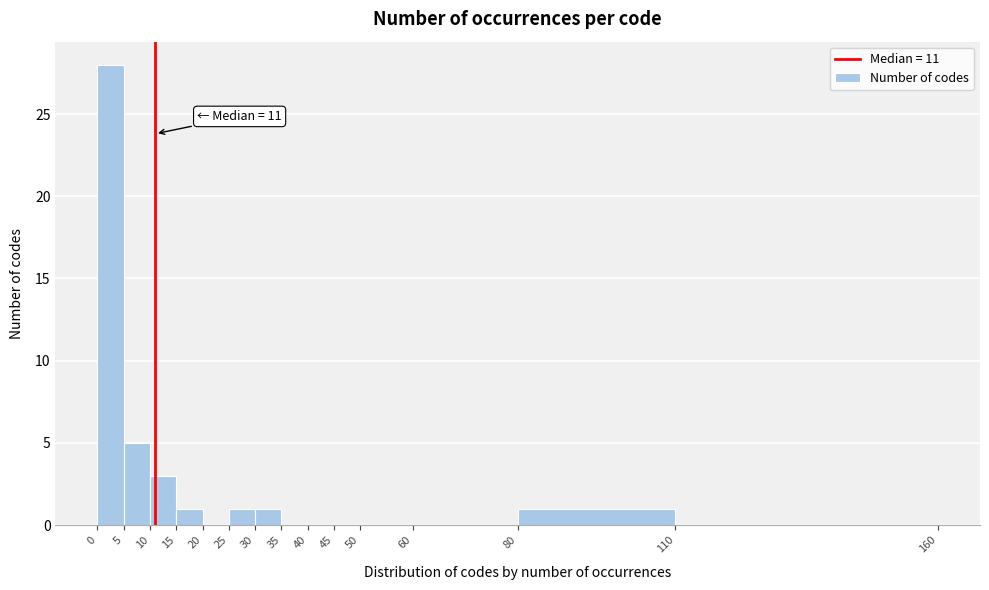

Which range on the x-axis has the tallest bar?

0 to 5